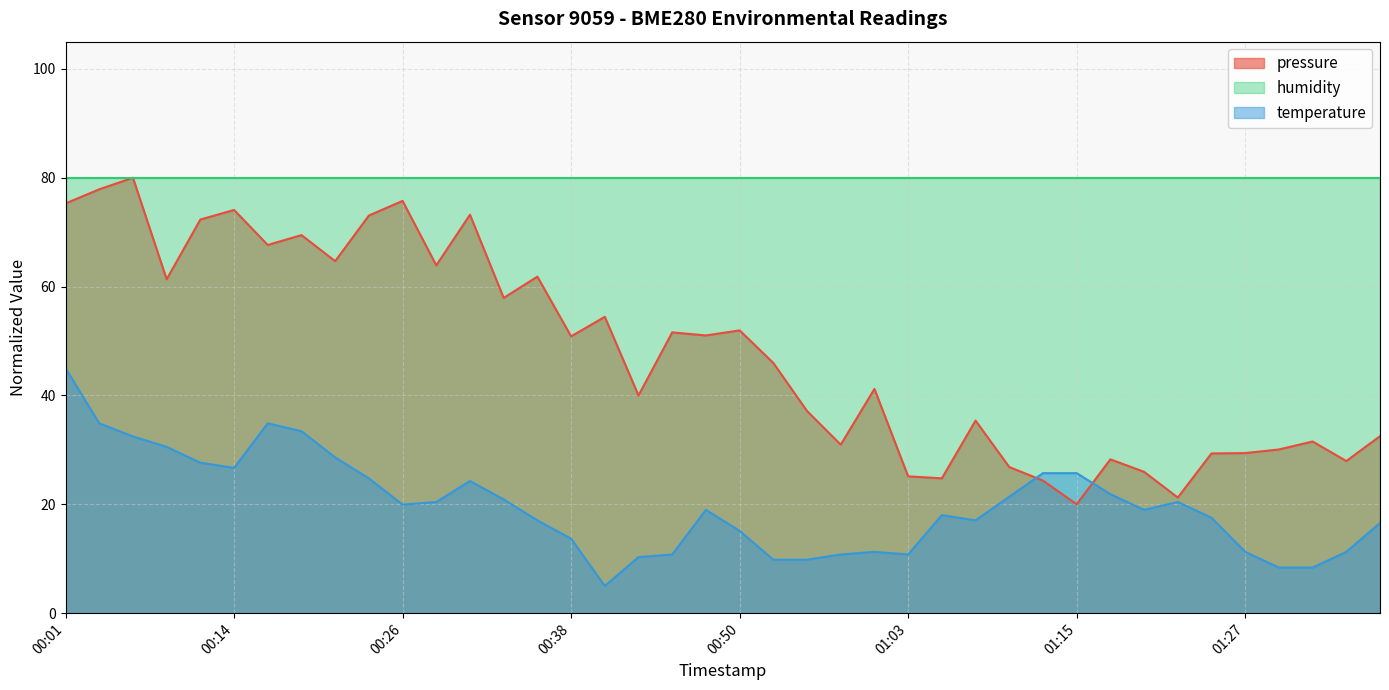

Which series has the largest range (max minus min)?

pressure